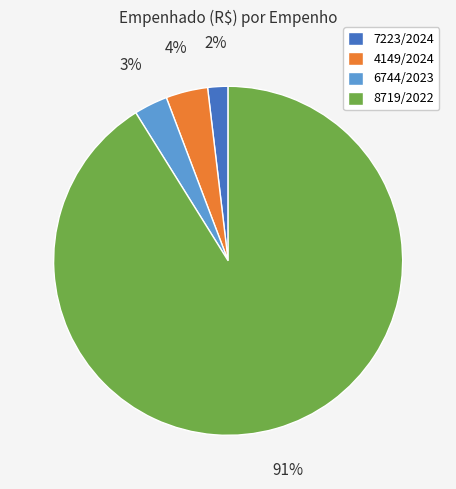

True or false: 4149/2024 accounts for 4% of the total.

True